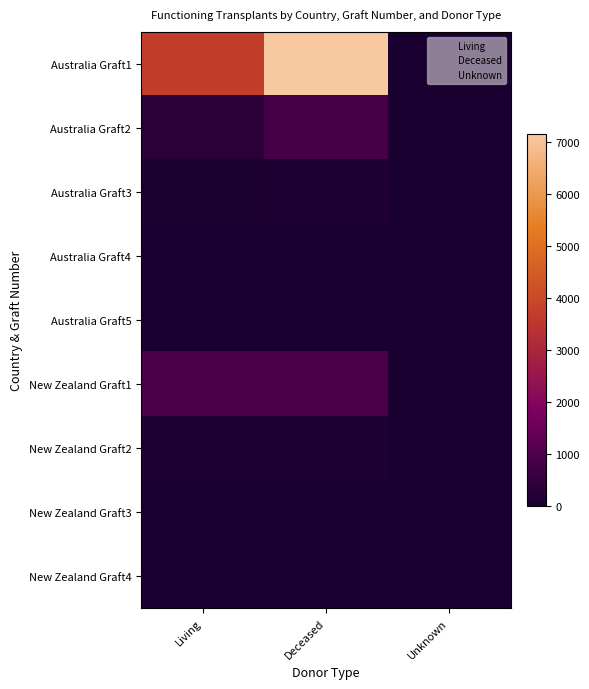

Which series has the largest range (max minus min)?

Australia Graft1